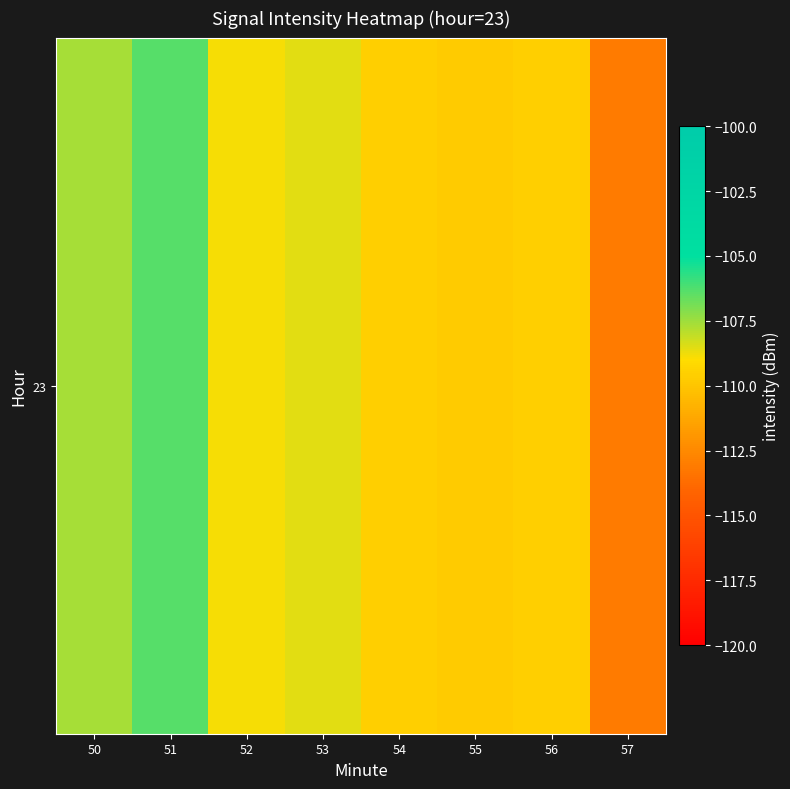

What is the sum of the values at 55 and 53?

-218.3